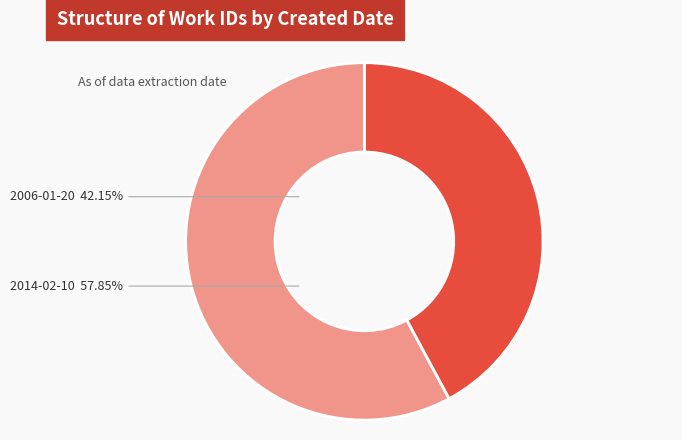

The 2006-01-20 slice represents 52% of the pie. True or false?

False